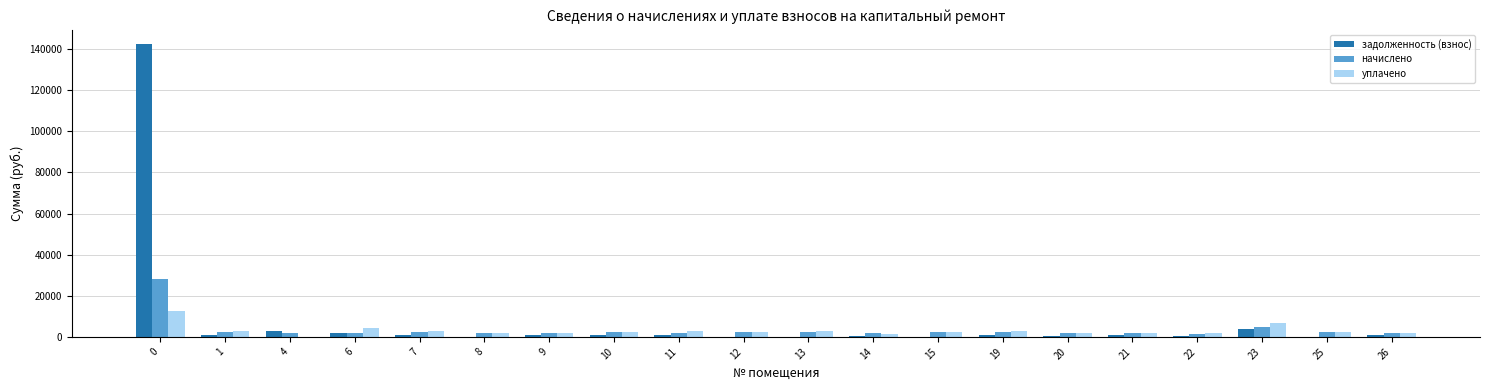

What is the highest value of the уплачено series?

12350.0